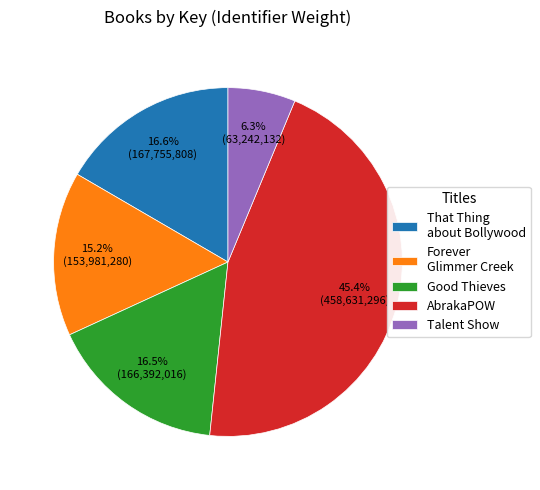

Between Forever Glimmer Creek and AbrakaPOW, which is larger?

AbrakaPOW